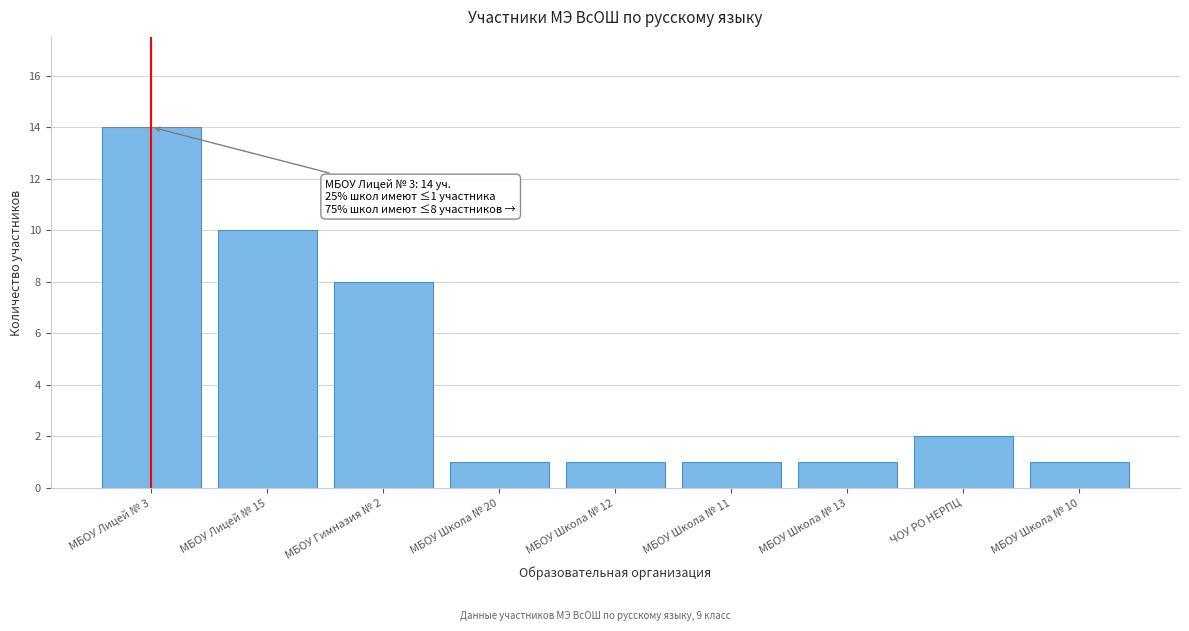

Reading right to left, list all the values displayed in this chart.

МБОУ Школа № 10=1	ЧОУ РО НЕРПЦ=2	МБОУ Школа № 13=1	МБОУ Школа № 11=1	МБОУ Школа № 12=1	МБОУ Школа № 20=1	МБОУ Гимназия № 2=8	МБОУ Лицей № 15=10	МБОУ Лицей № 3=14